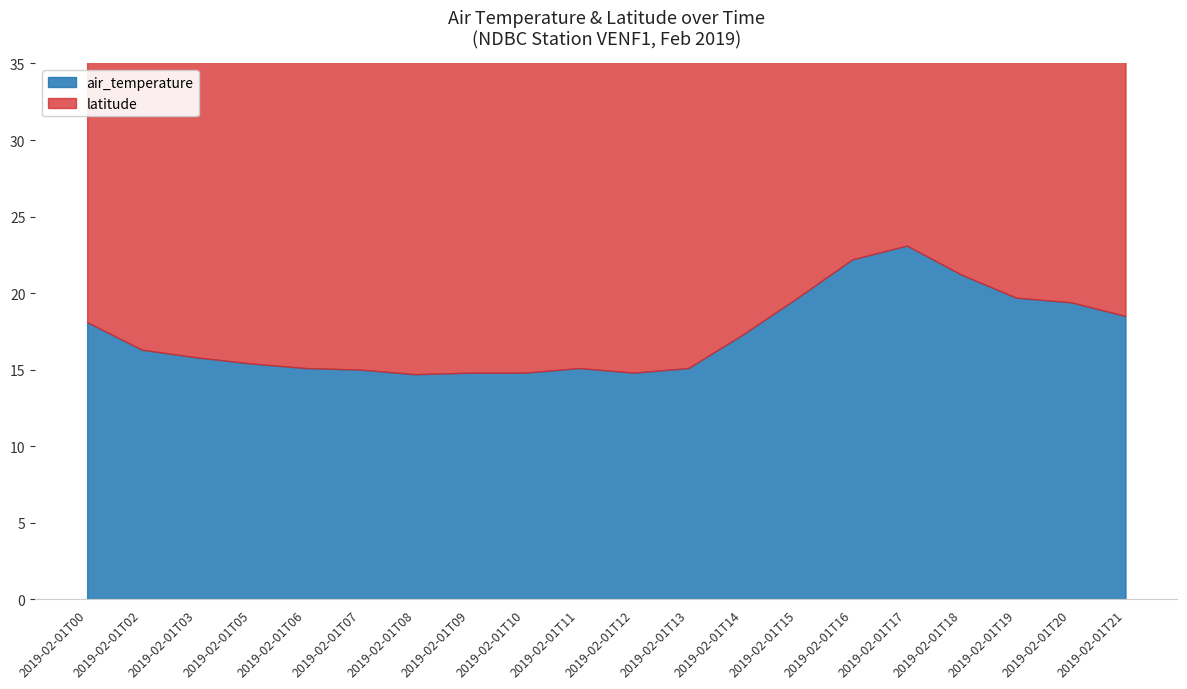

What is the minimum value for air_temperature?

14.7